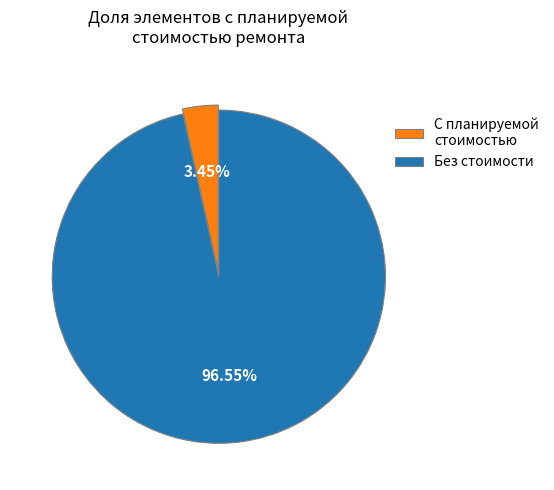

Count the number of slices in the pie.

2